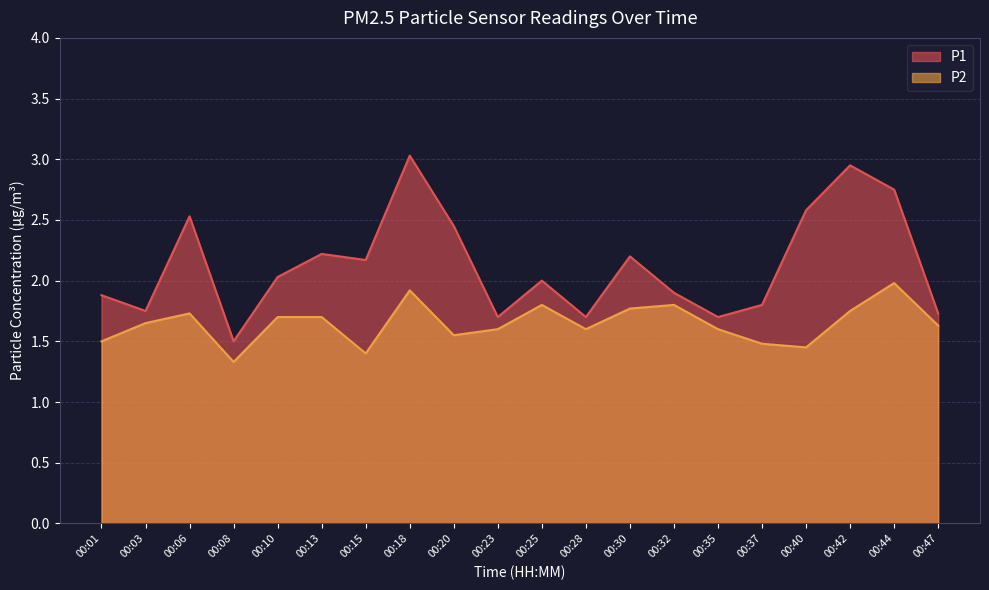

Which series has the largest range (max minus min)?

P1